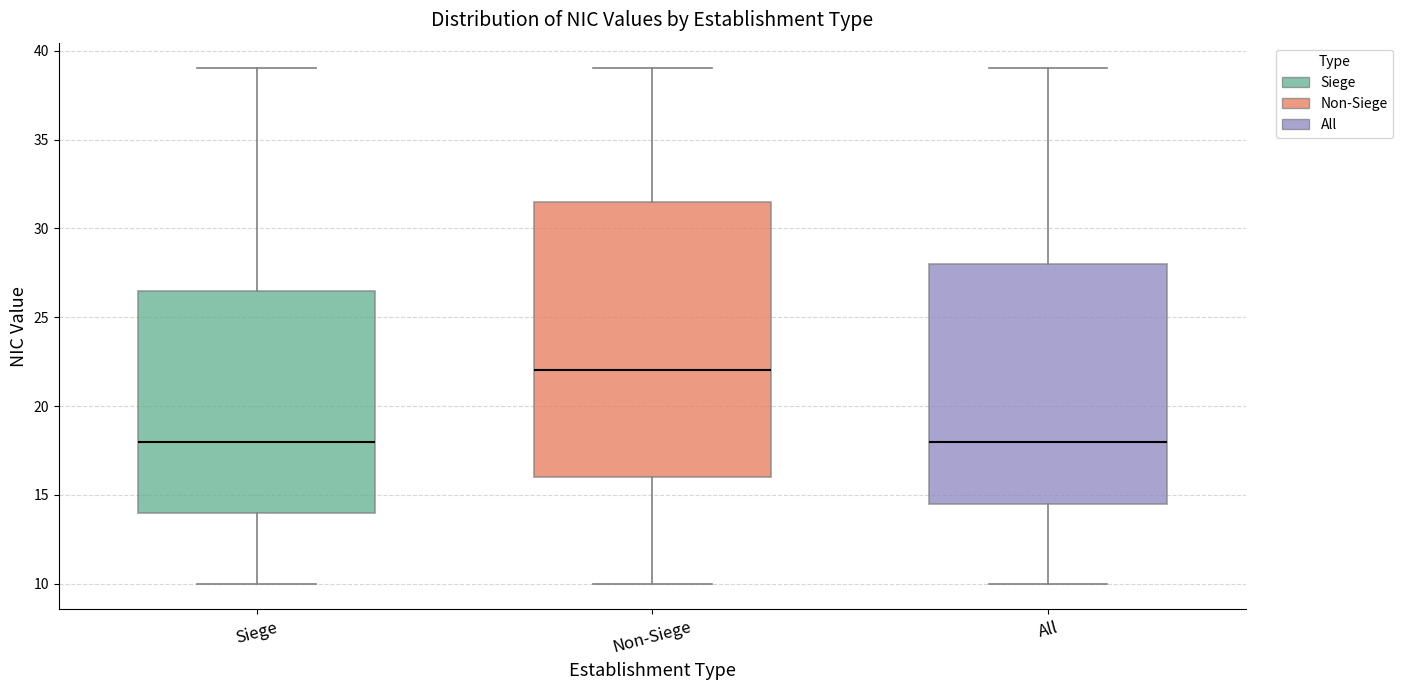

Which box's median line is the highest?

Non-Siege